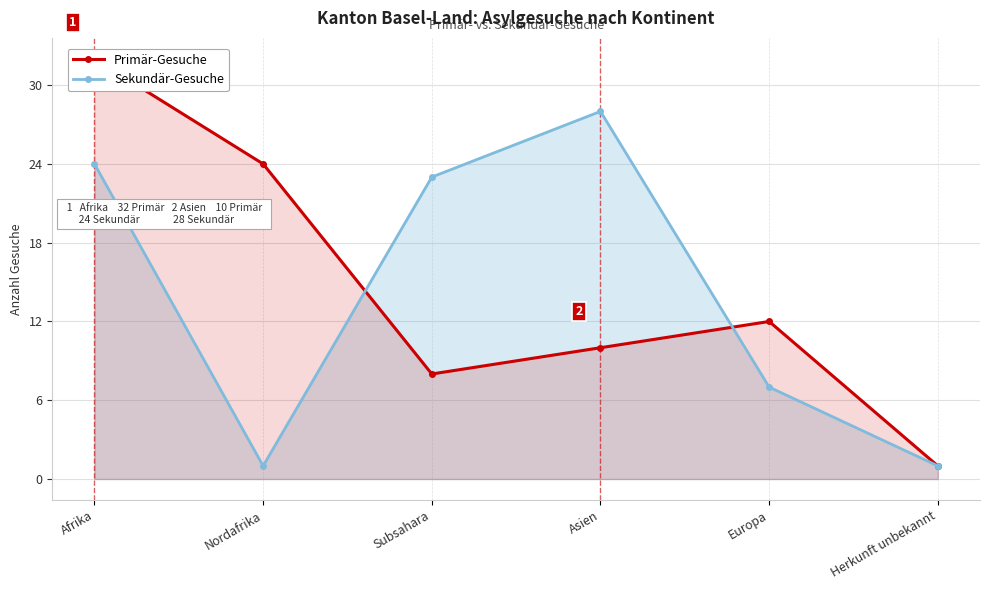

Where do Primär-Gesuche and Sekundär-Gesuche first cross each other?

Nordafrika and Subsahara